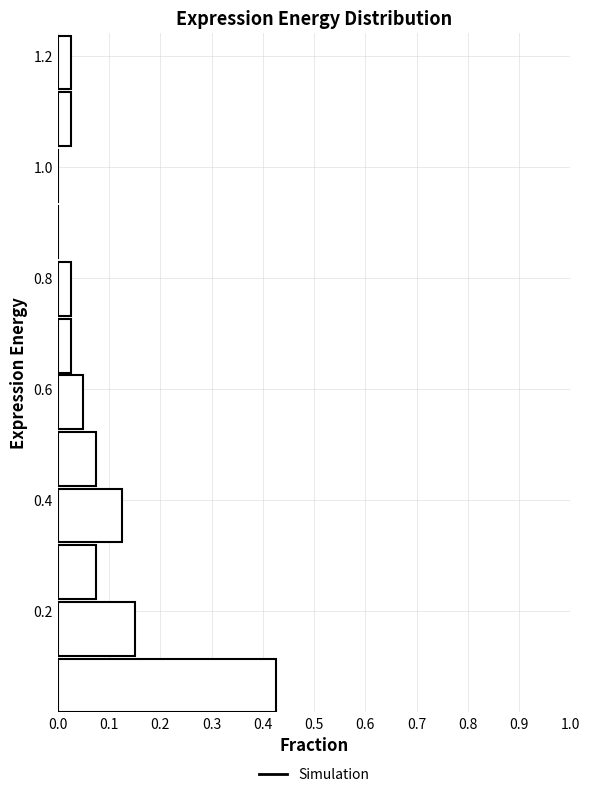

Reading bottom to top, transcribe this chart: for each bar, give the range it covers on the y-axis and its length. Neither the bar edges nor the lengths are printed on the chart, so give them approximately, as read against the axes.

0.02 to 0.12: 0.43
0.12 to 0.22: 0.15
0.22 to 0.32: 0.08
0.32 to 0.42: 0.13
0.42 to 0.52: 0.08
0.52 to 0.62: 0.05
0.62 to 0.74: 0.03
0.74 to 0.84: 0.03
0.84 to 0.94: 0
0.94 to 1.04: 0
1.04 to 1.14: 0.03
1.14 to 1.24: 0.03